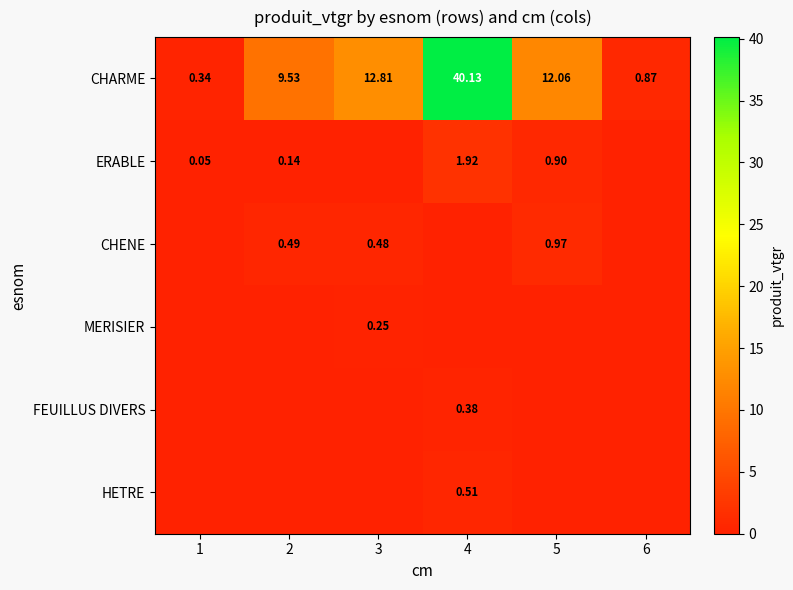

Which category has the highest value across all series?

4